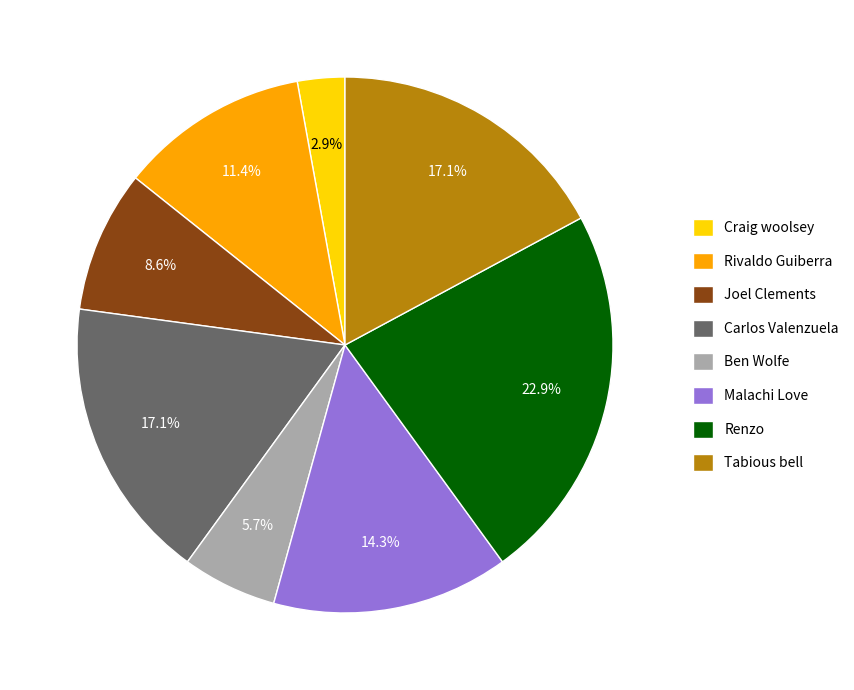

To the nearest percent, what percentage of the pie is Renzo?

23%